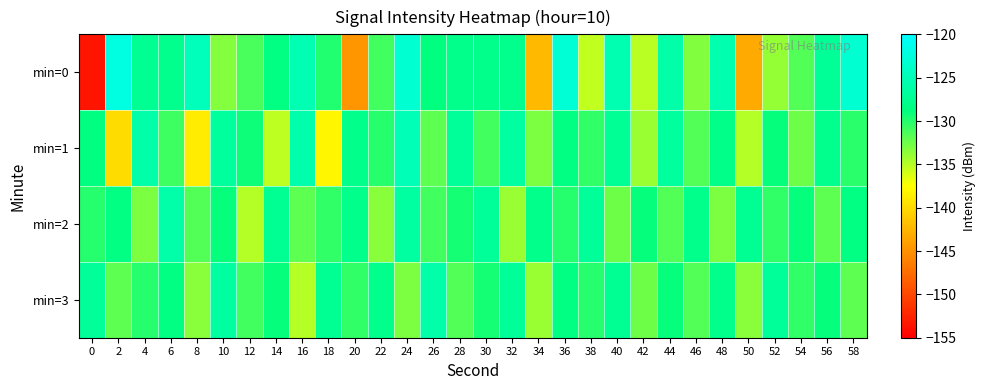

How many series are shown in this chart?

4